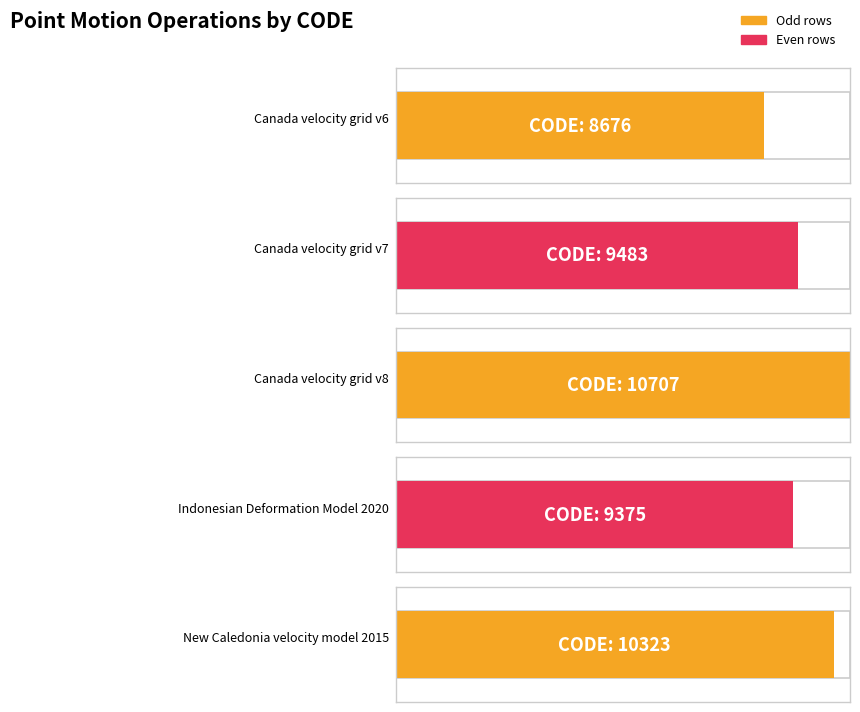

How many bars are there in total?

5